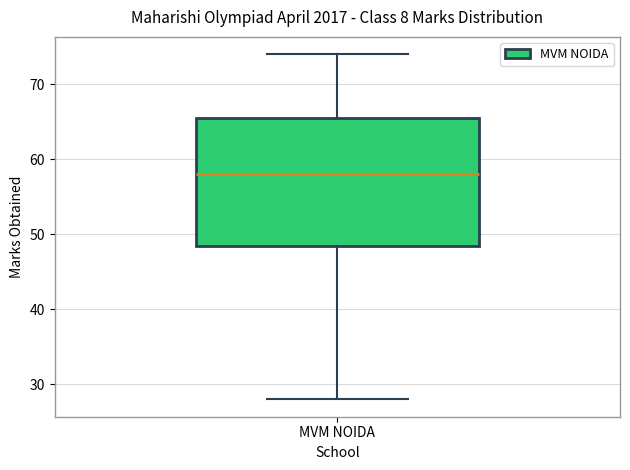

Read this box plot against the y-axis: the position of the median line, the range covered by the box, and the ends of both whiskers. The values are not printed on the chart, so give them approximately, as read against the axis.

median 58, box 49 to 66, whiskers 28 to 74